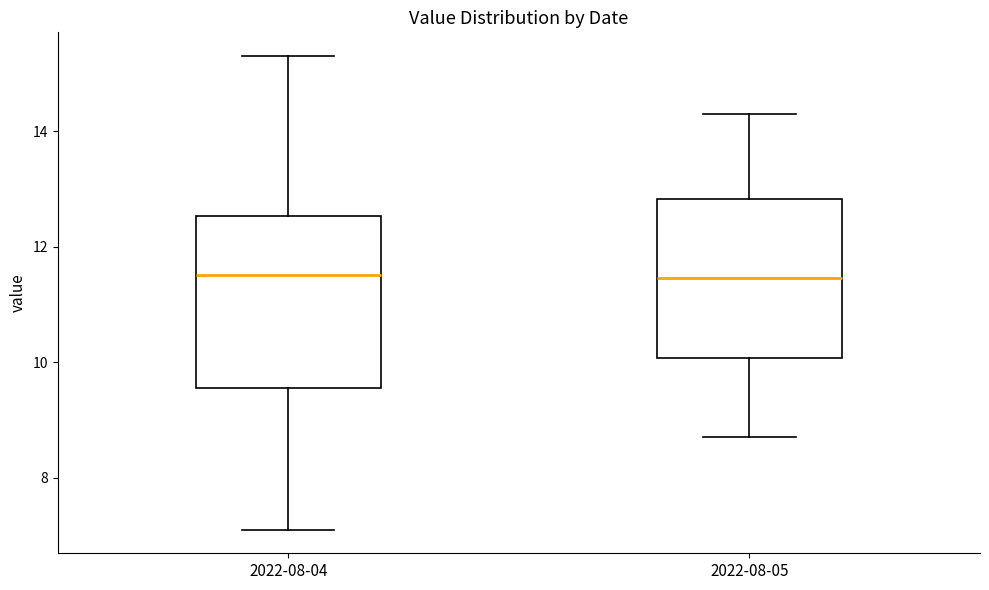

Where does the lower whisker of the box for 2022-08-05 end on the y-axis? The values are not printed on the chart, so give them approximately, as read against the axis.

8.8